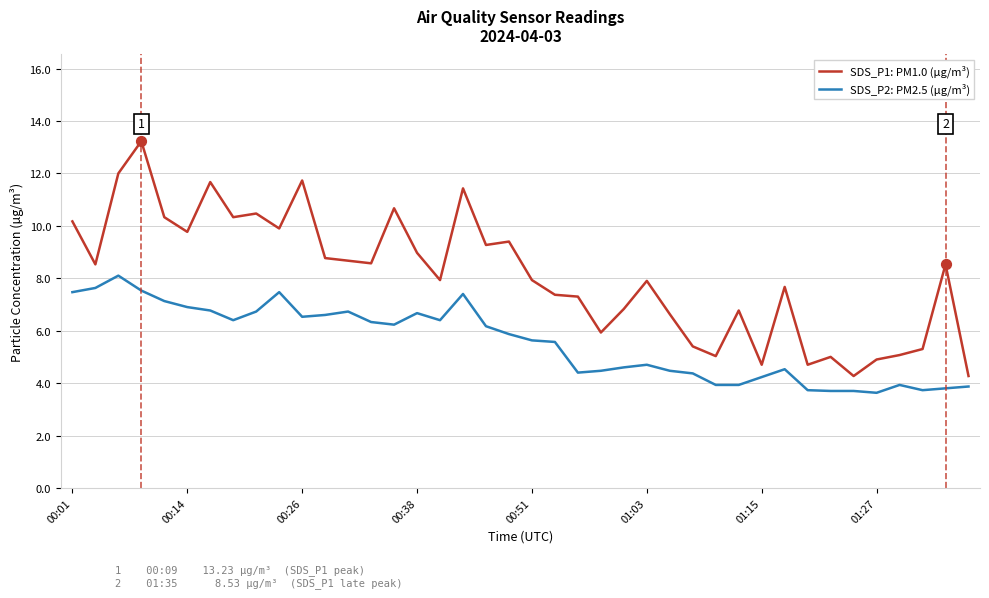

Which series has the largest total across all categories?

SDS_P1: PM1.0 (µg/m³)